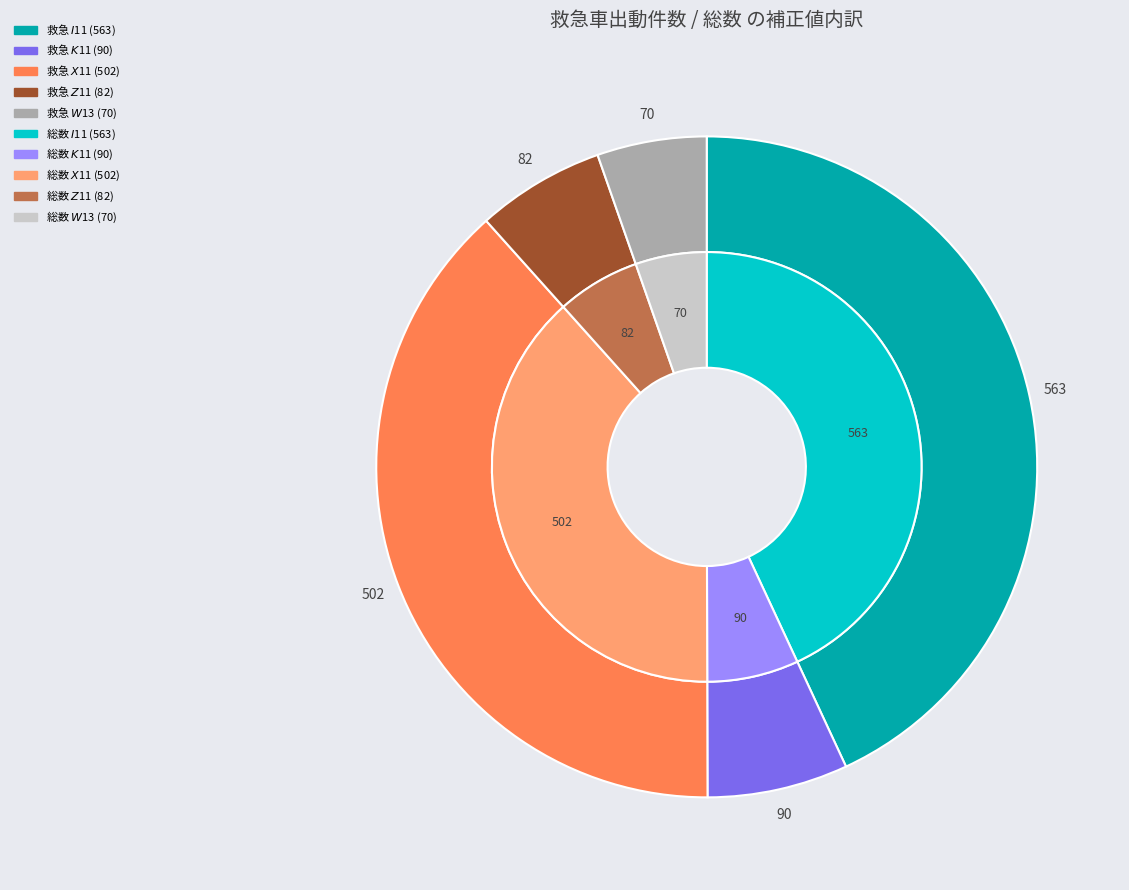

Combined, do $W$13 (70) and $X$11 (502) account for over 50%?

No